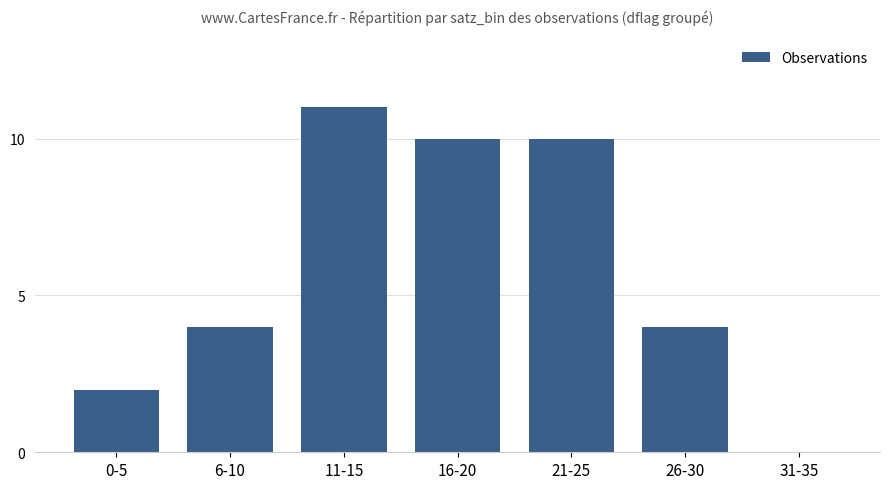

What is the sum of the values at 31-35 and 21-25?

10